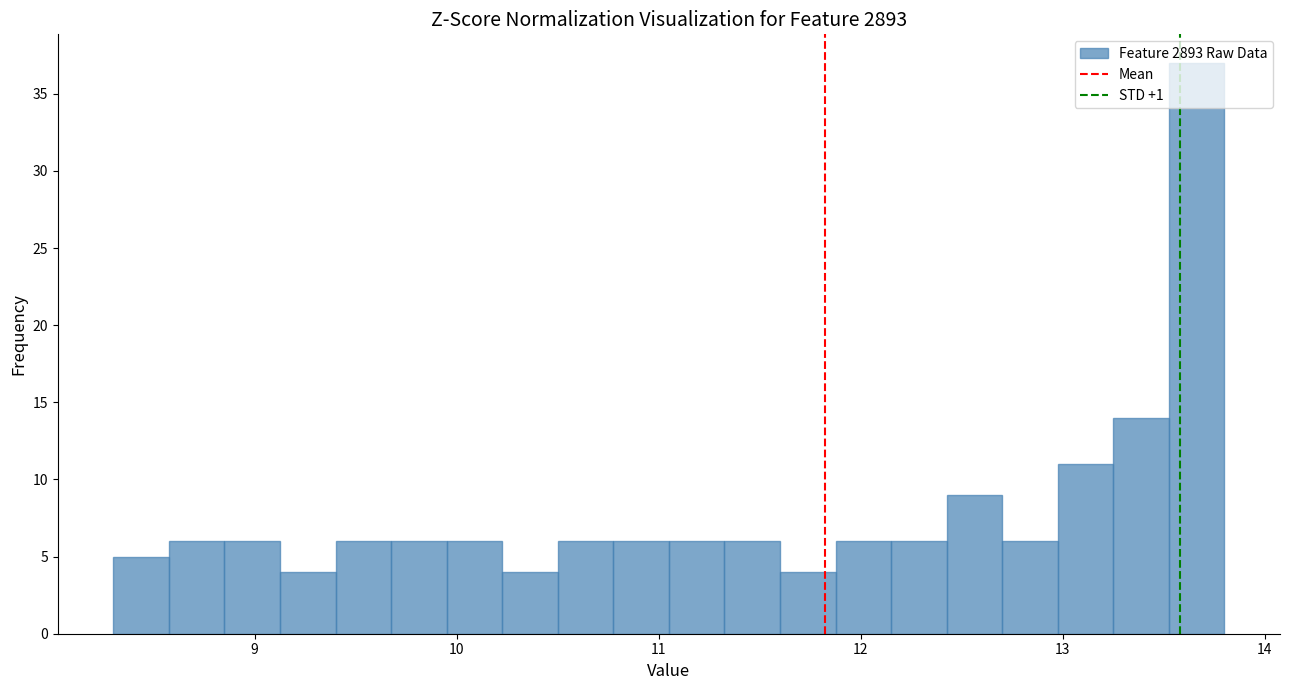

Around what value on the x-axis is the tallest bar? Give the approximate position of its centre, as read against the axis.

13.7